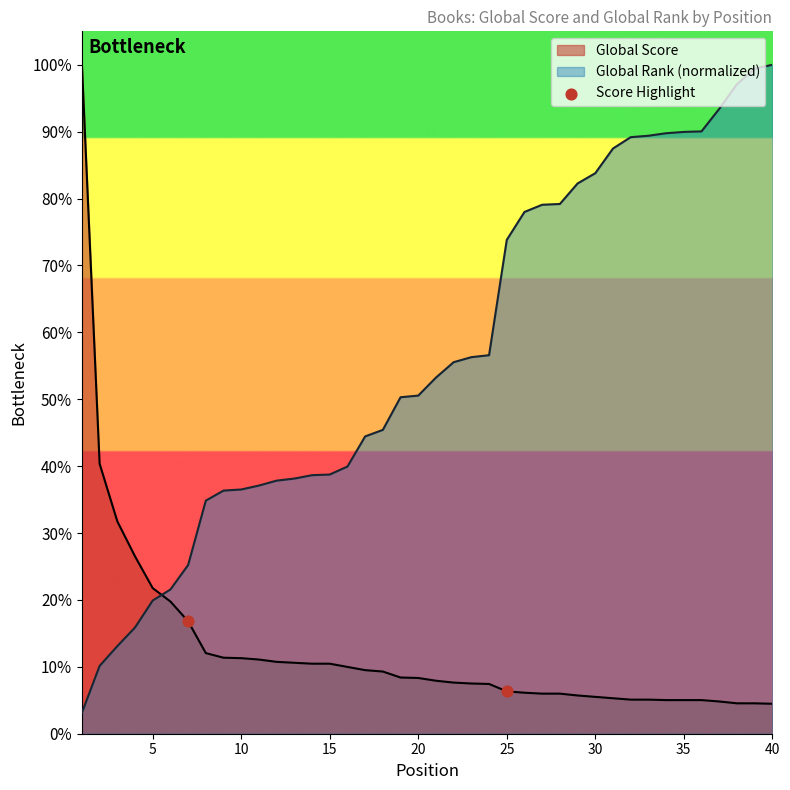

What is the change in value from 0 to 5?

-152